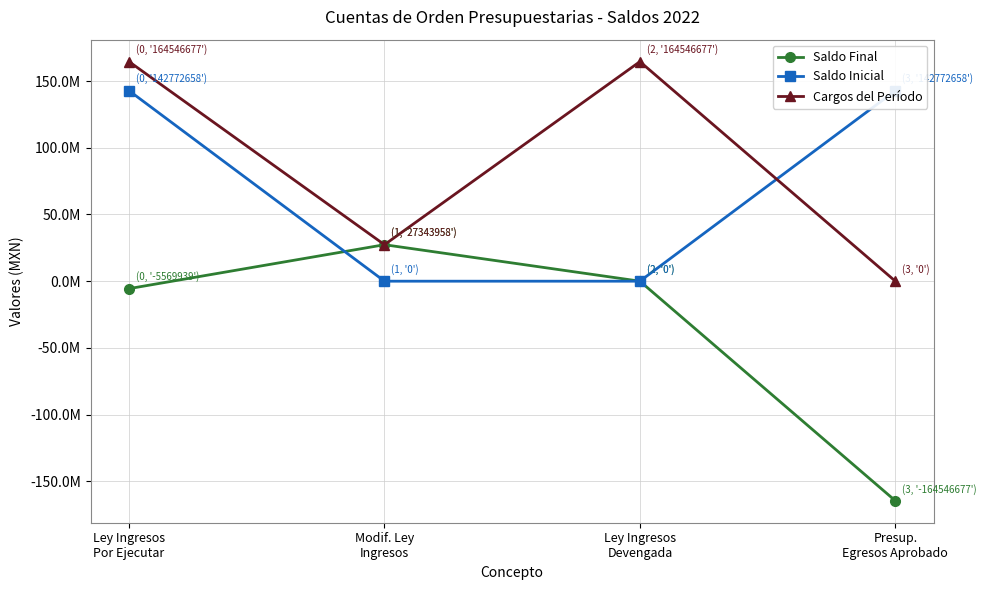

Does the chart display data point markers on the line(s)?

Yes